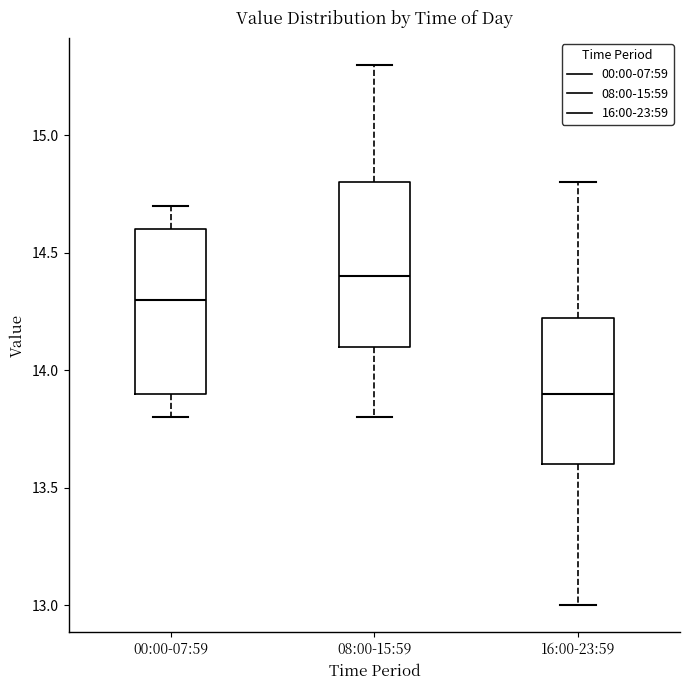

Reading left to right, transcribe this box plot: for each box, give where its median line is, the range the box spans, and where its two whiskers end, as read against the y-axis. The values are not printed on the chart, so give them approximately, as read against the axis.

00:00-07:59: median 14.30, box 13.90 to 14.60, whiskers 13.80 to 14.70
08:00-15:59: median 14.40, box 14.10 to 14.80, whiskers 13.80 to 15.30
16:00-23:59: median 13.90, box 13.60 to 14.25, whiskers 13.00 to 14.80